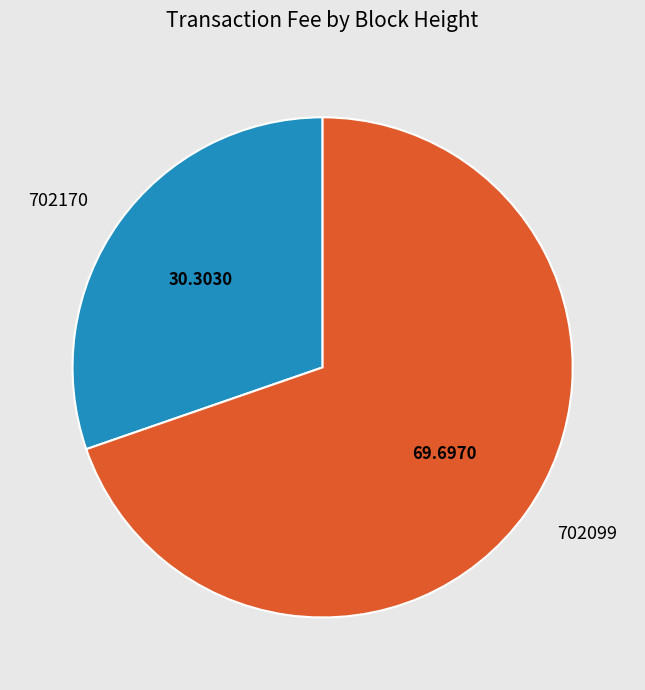

Which has a higher value, 702099 or 702170?

702099